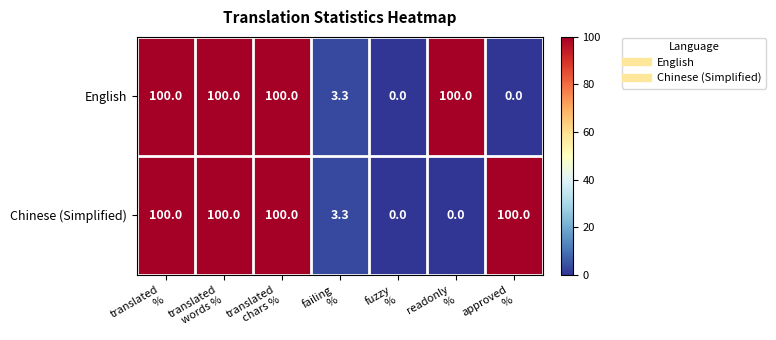

What is the highest value of the English series?

100.0